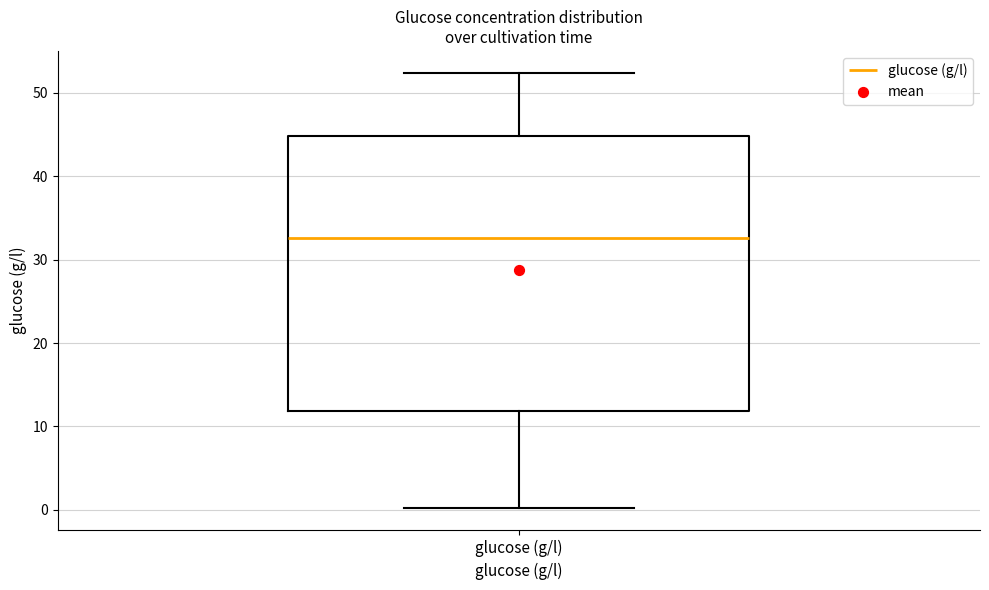

Read this box plot against the y-axis: the position of the median line, the range covered by the box, and the ends of both whiskers. The values are not printed on the chart, so give them approximately, as read against the axis.

median 33, box 12 to 45, whiskers 0 to 52